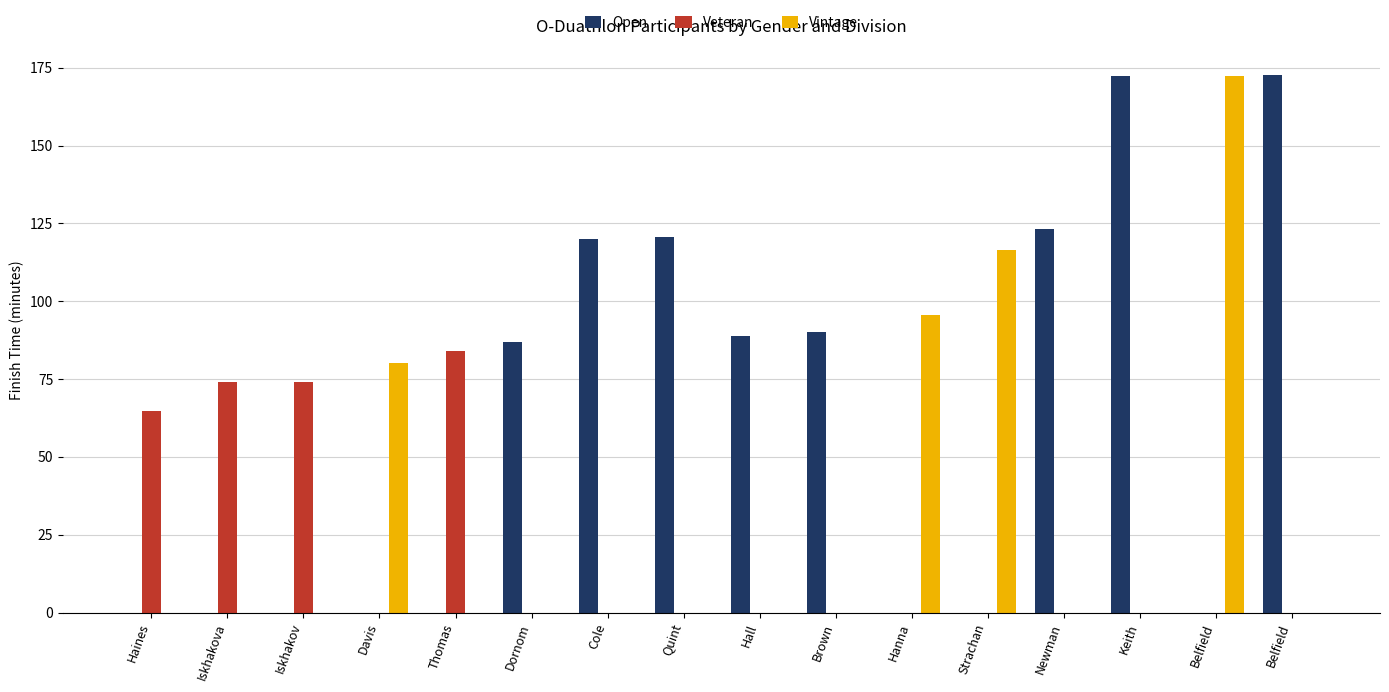

Reading left to right, extract all data points from this chart.

Open: 0.0	0.0	0.0	0.0	0.0	86.8	120.1	120.5	88.8	90.0	0.0	0.0	123.1	172.4	0.0	172.6
Veteran: 64.8	73.9	74.0	0.0	83.9	0.0	0.0	0.0	0.0	0.0	0.0	0.0	0.0	0.0	0.0	0.0
Vintage: 0.0	0.0	0.0	80.2	0.0	0.0	0.0	0.0	0.0	0.0	95.5	116.5	0.0	0.0	172.5	0.0